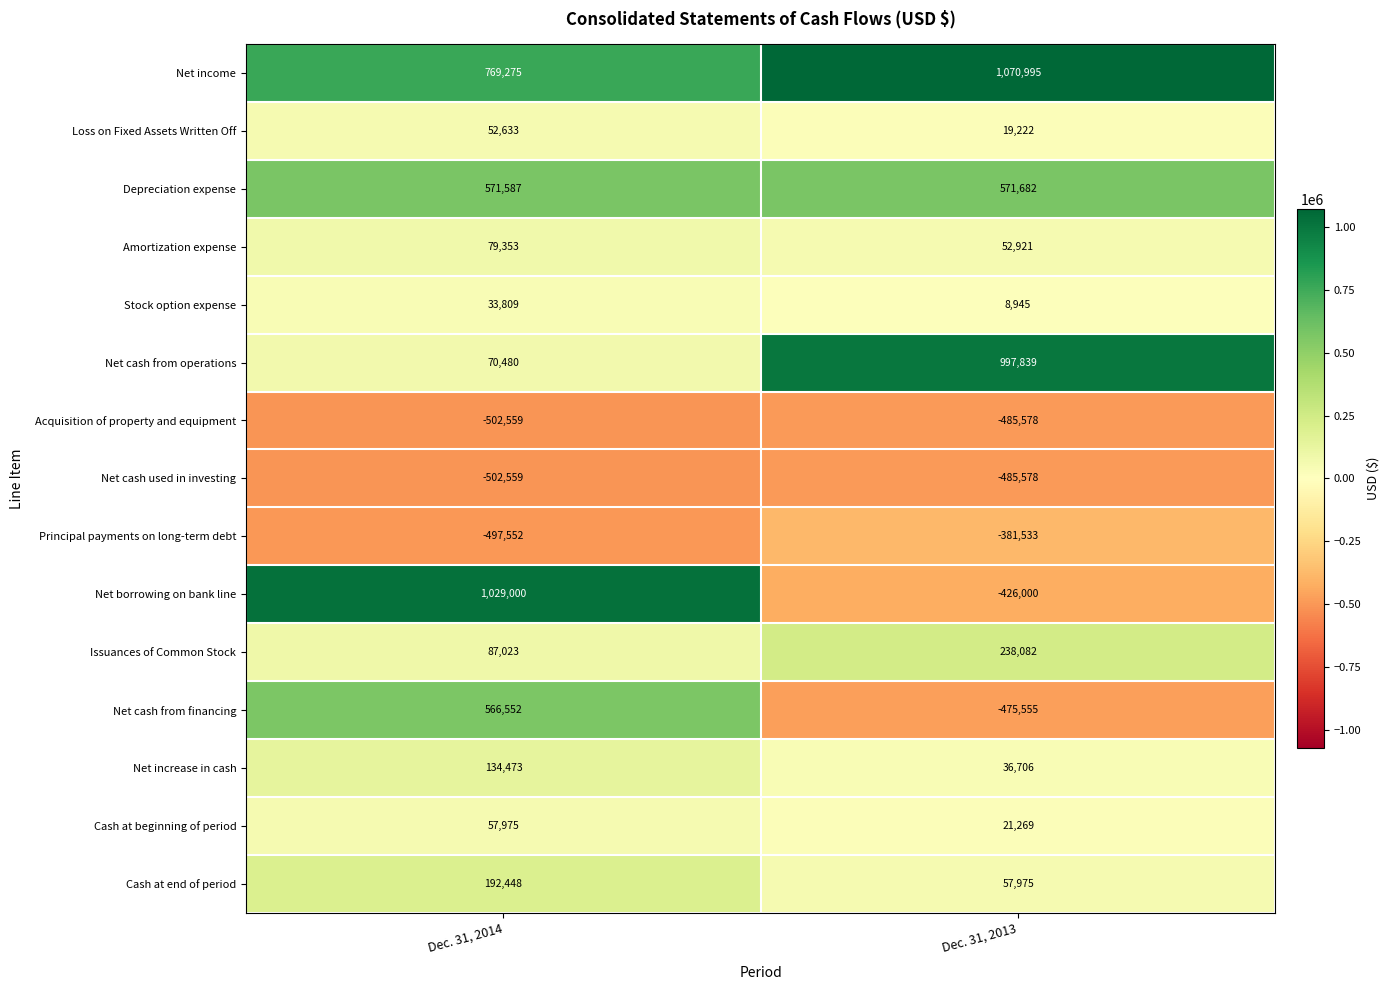

Is it true that Net borrowing on bank line equals -426000 at Dec. 31, 2013?

True